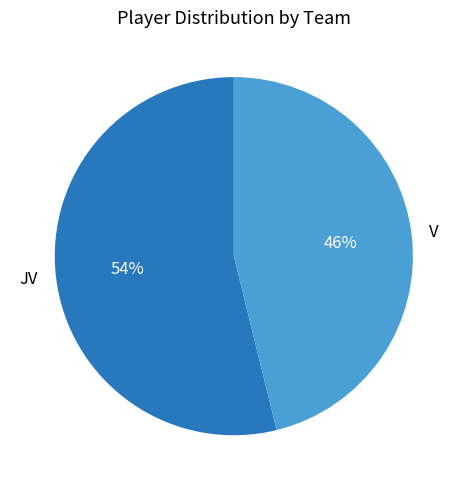

Is there any slice that represents more than half of the pie?

Yes